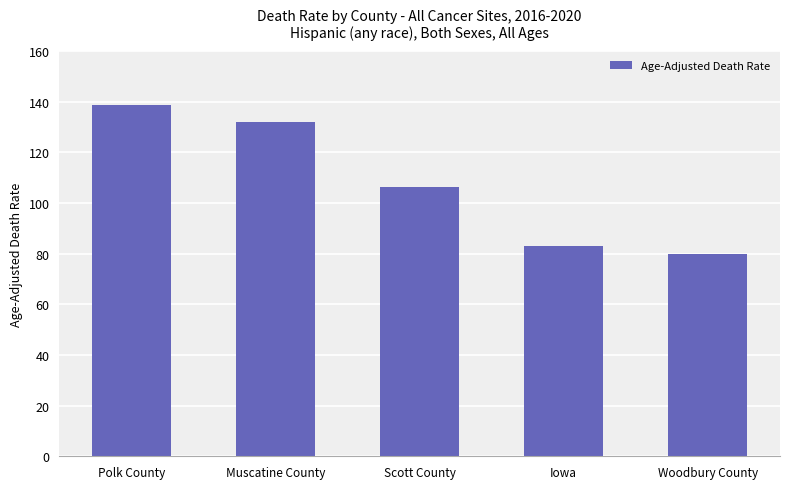

Count the number of values greater than 106.

3